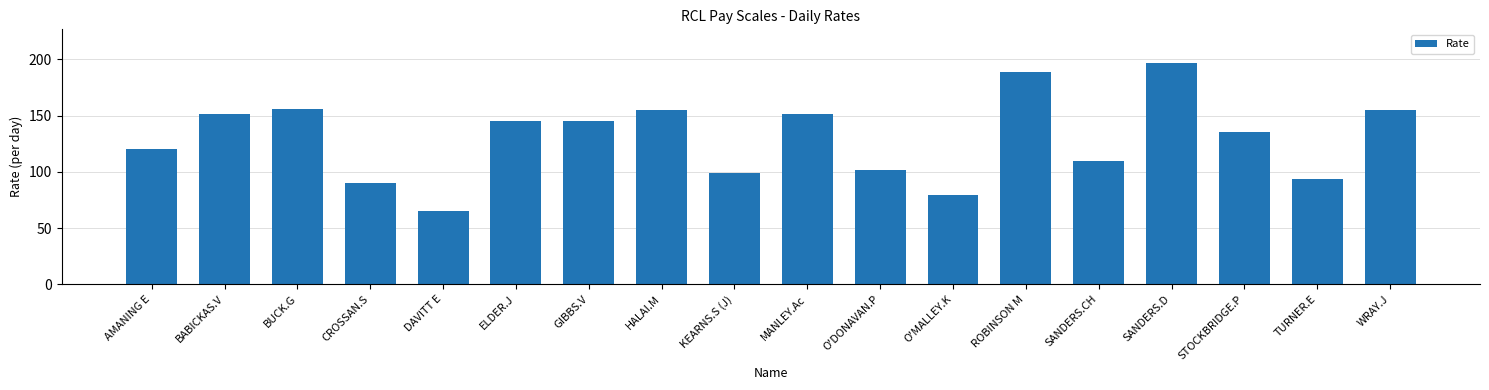

Which category has the highest value across all series?

SANDERS.D